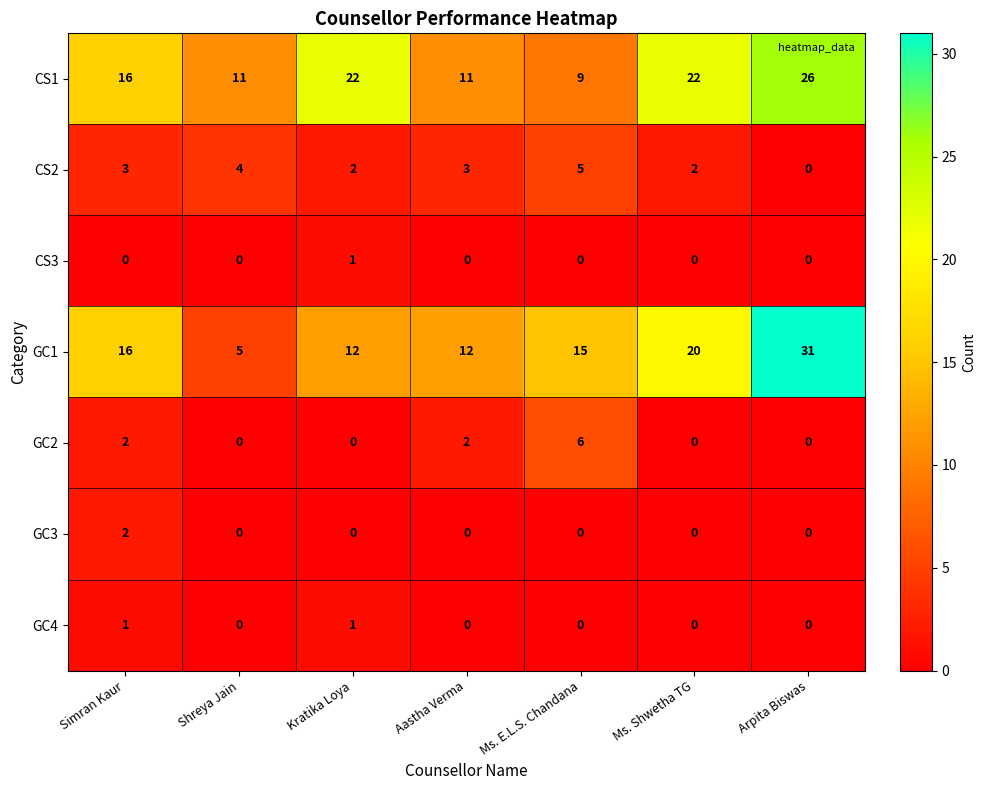

What is the difference between the maximum and minimum values in the GC2 series?

6